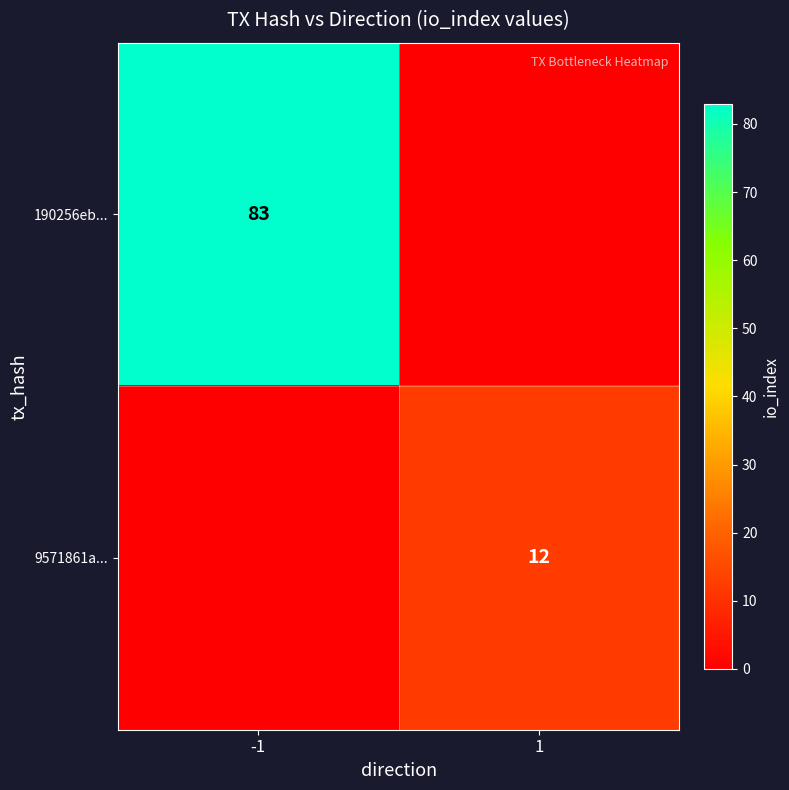

True or false: 9571861a... has a value of 12 at 1.

True